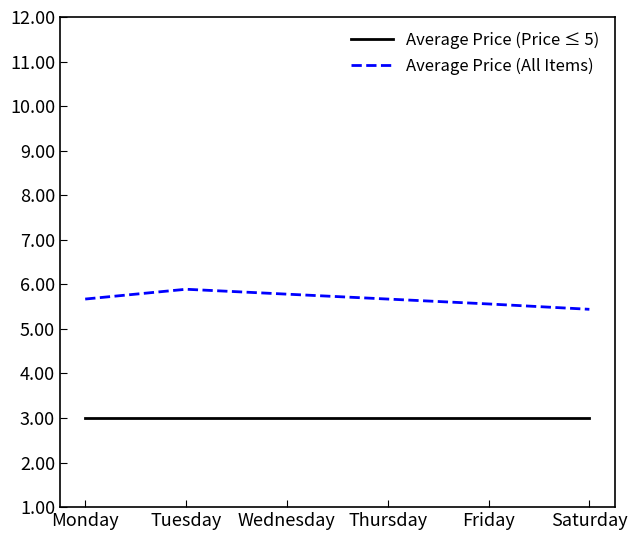

Reading right to left, list all the values displayed in this chart.

Average Price (Price ≤ 5): 3.0	3.0	3.0	3.0	3.0	3.0
Average Price (All Items): 5.4	5.6	5.7	5.8	5.9	5.7